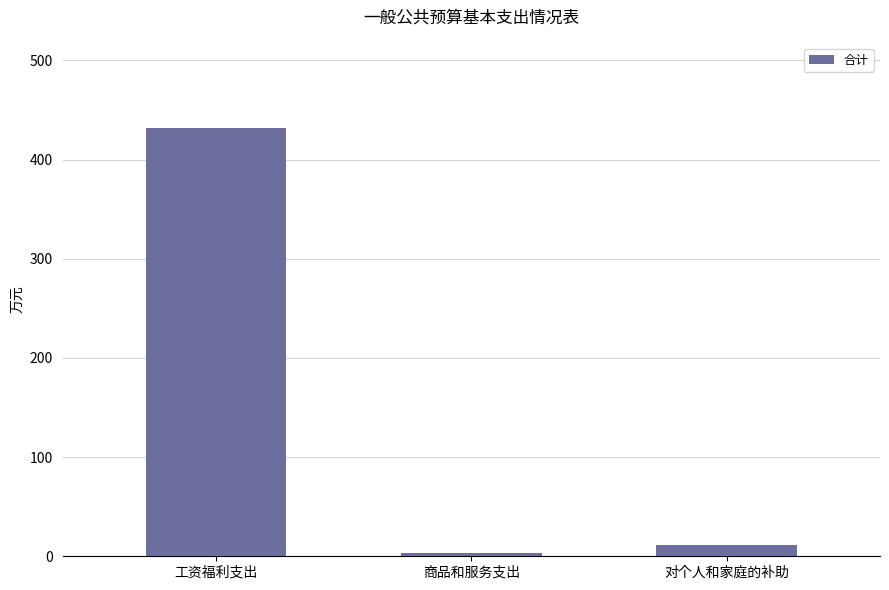

Rank the categories by value from highest to lowest.

工资福利支出, 对个人和家庭的补助, 商品和服务支出